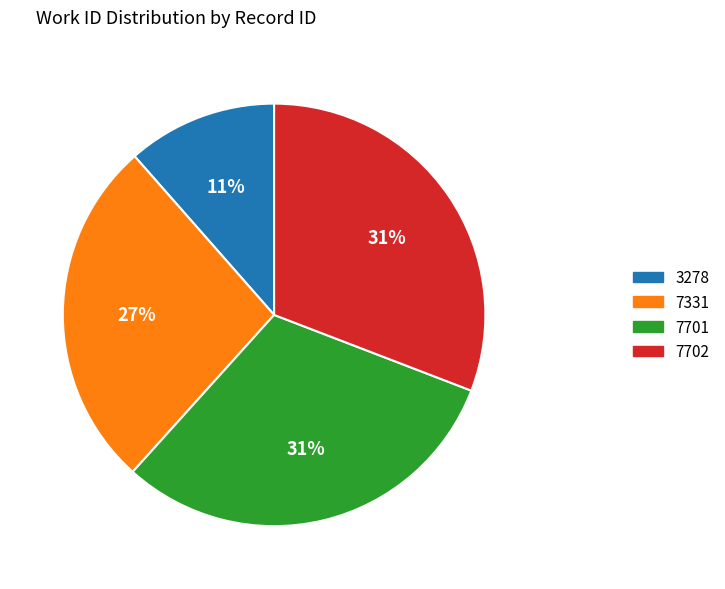

What percentage is the 7331 slice, to the nearest percent?

27%